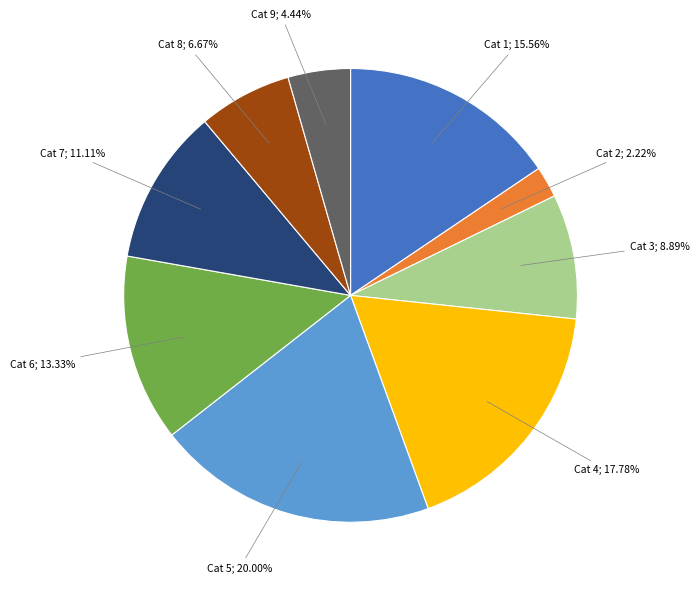

Is there any slice that represents more than half of the pie?

No